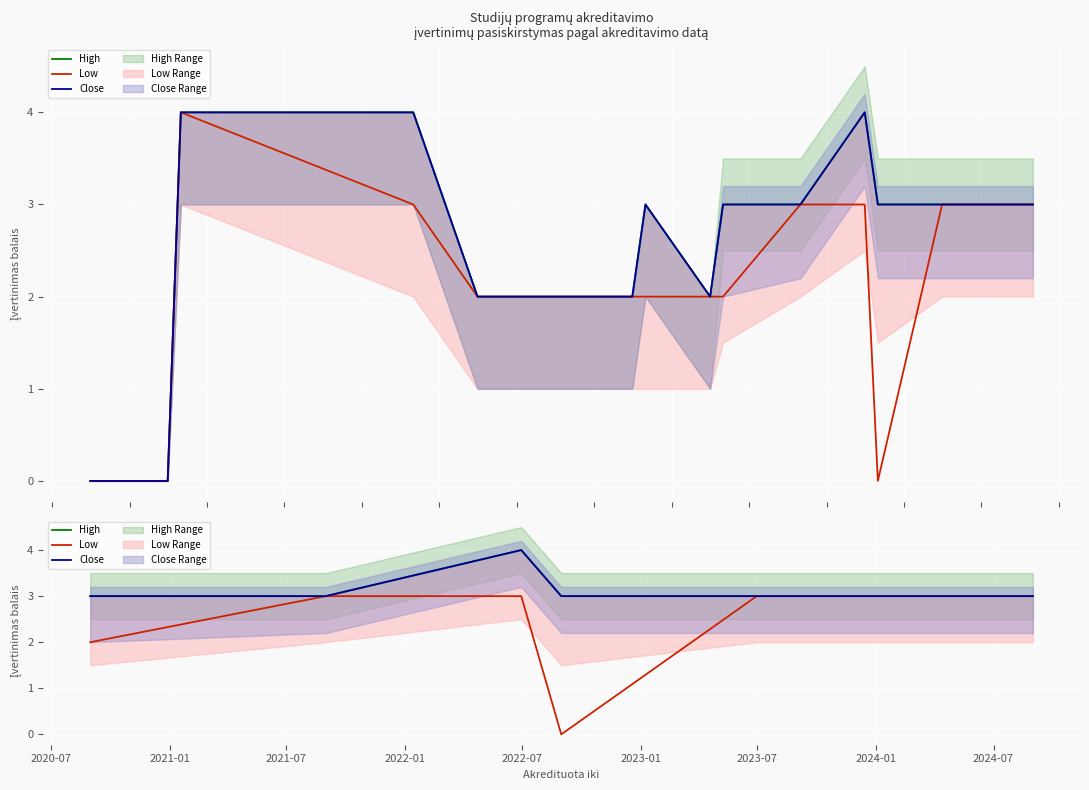

What is the difference between the second highest and second lowest values in the Low series?

1